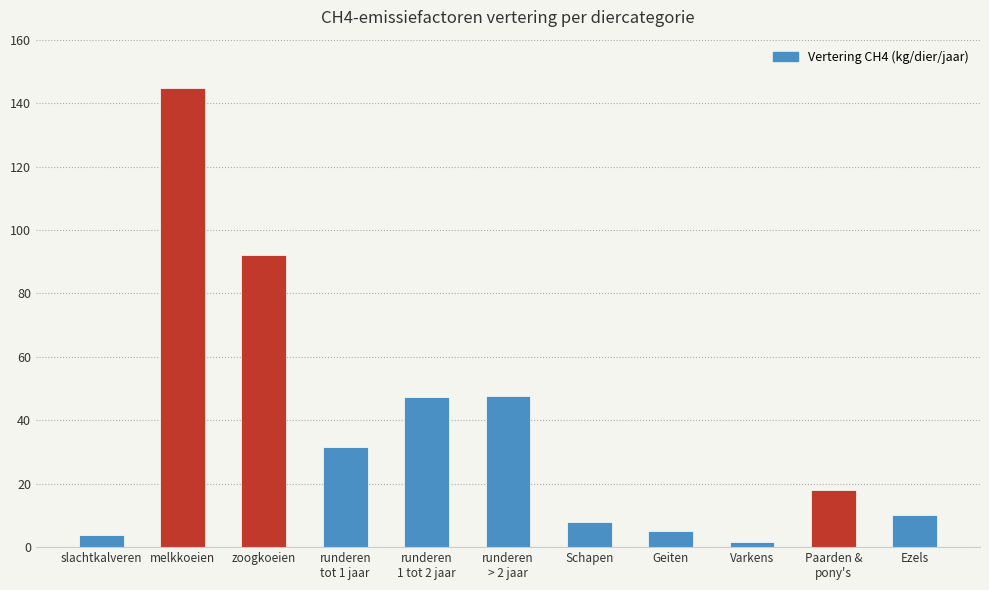

What is the difference between the second highest and second lowest values?

88.0